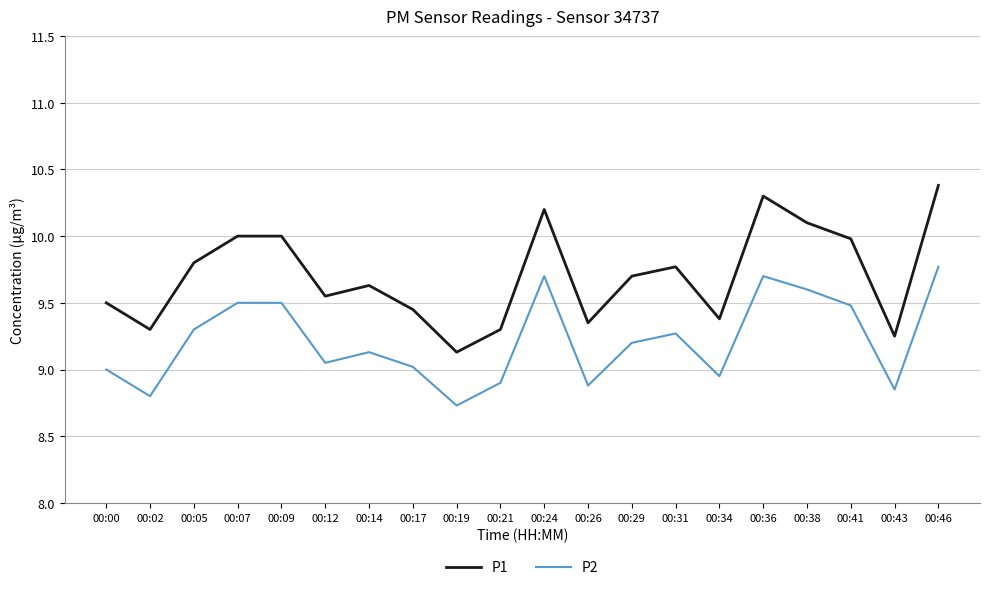

Does the chart have visible grid lines?

Yes